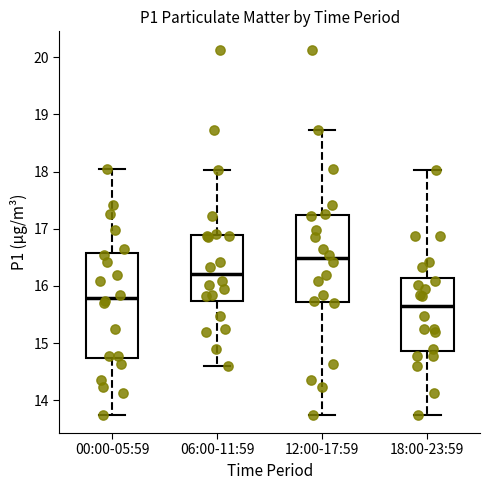

Which box has the highest median line?

12:00-17:59